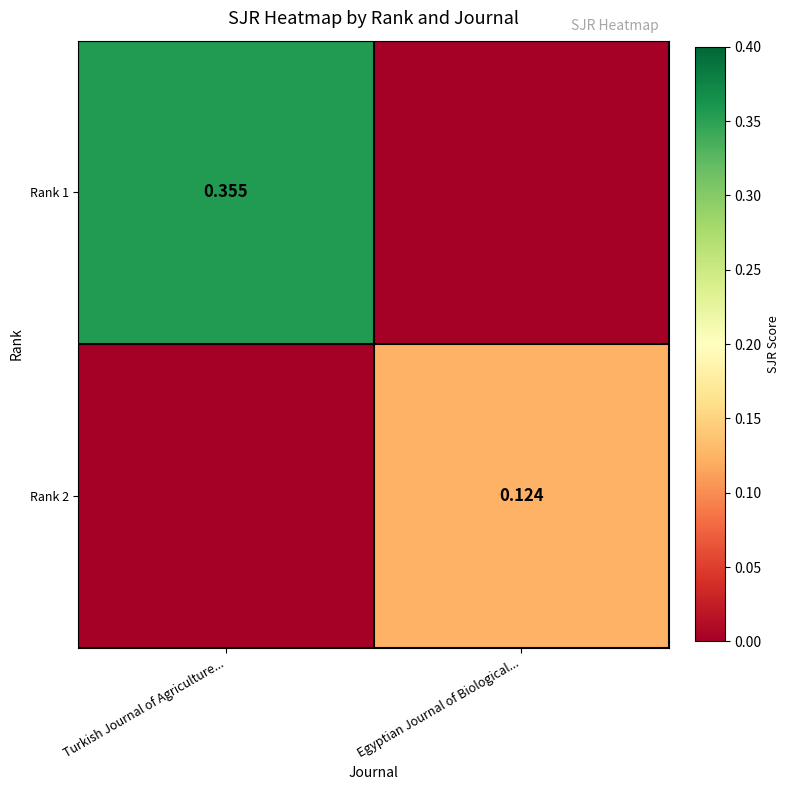

Which series has the widest spread of values?

Rank 1